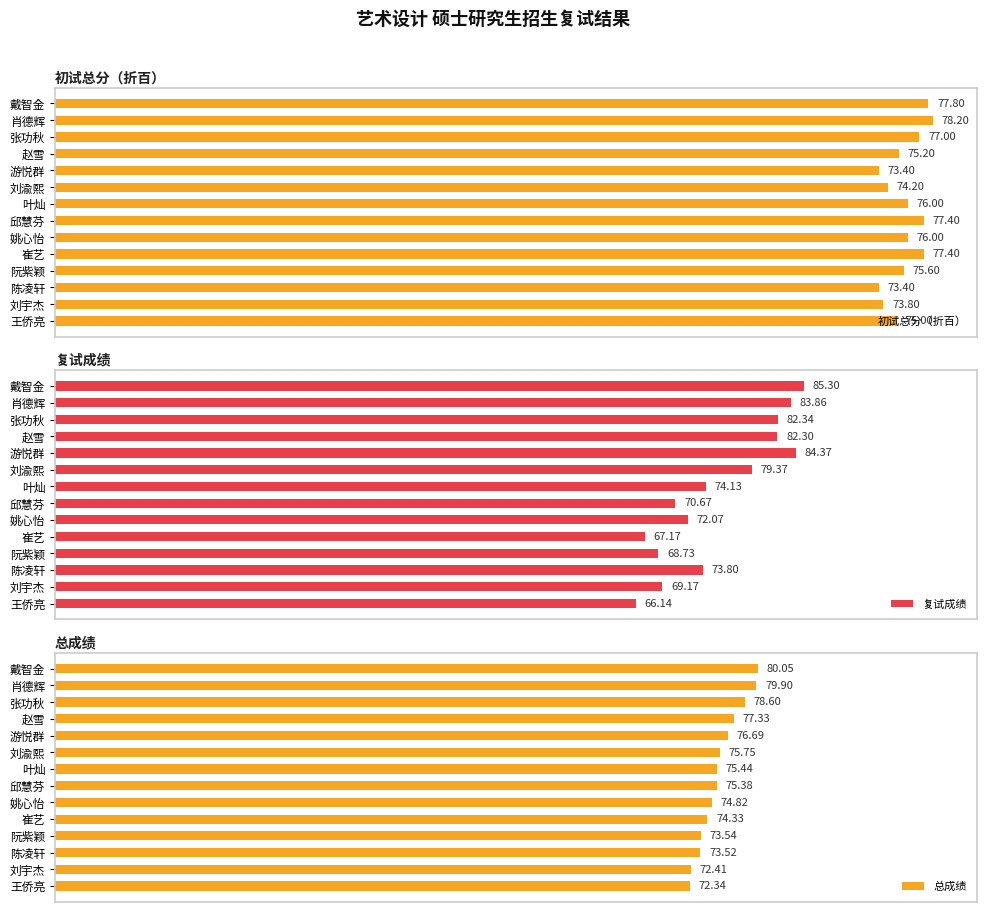

Rank the categories by 复试成绩 value from lowest to highest.

王侨亮, 崔艺, 阮紫颖, 刘宇杰, 邱慧芬, 姚心怡, 陈凌轩, 叶灿, 刘渝熙, 赵雪, 张功秋, 肖德辉, 游悦群, 戴智金